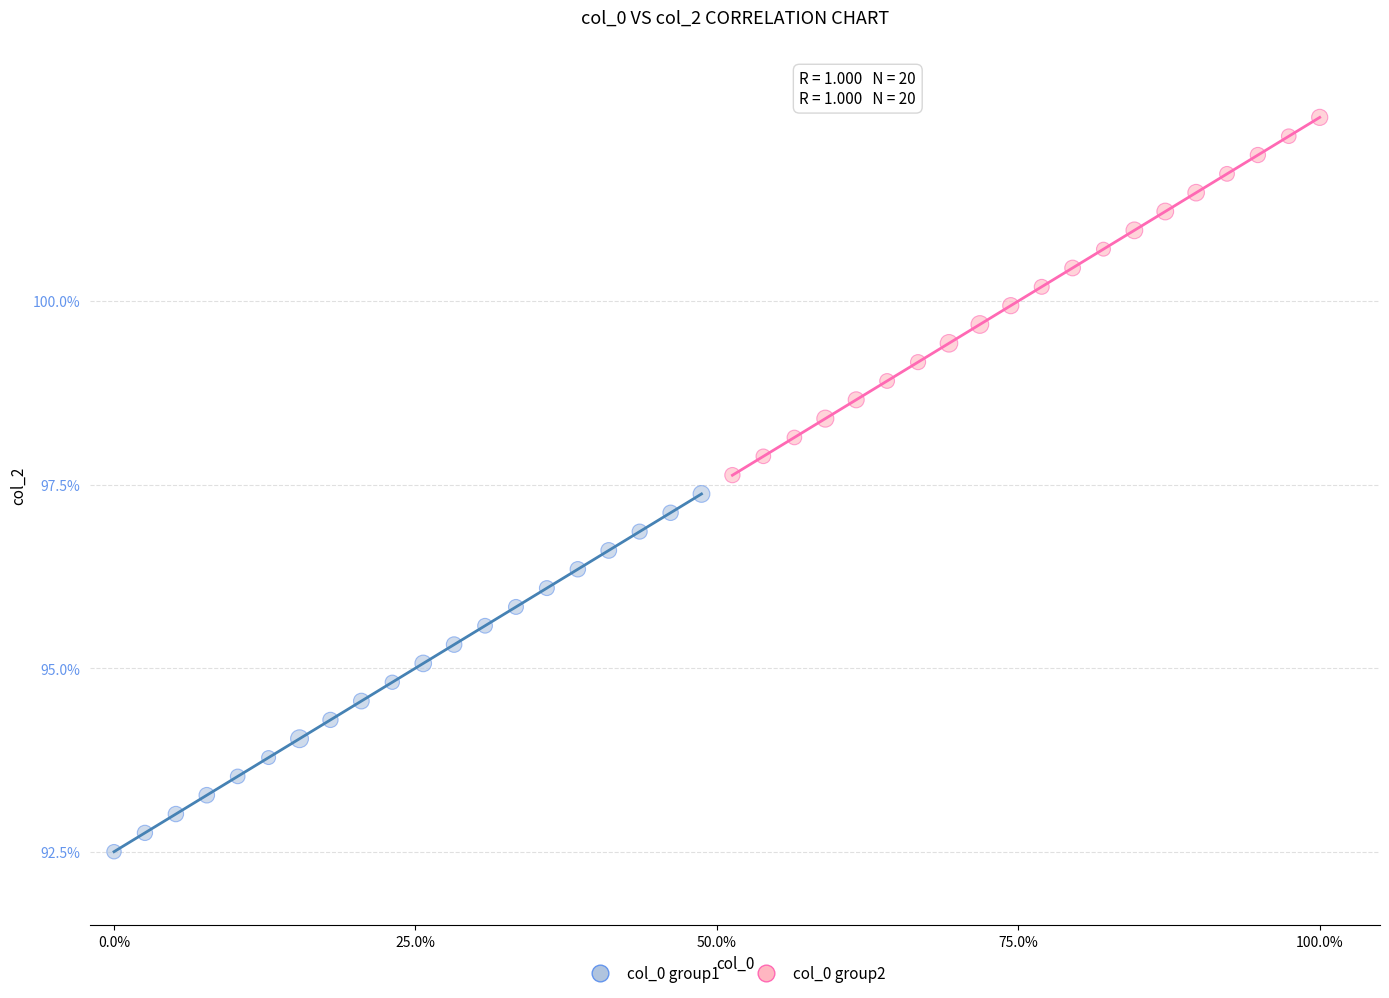

Which series reaches the minimum Y coordinate?

col_0 group1